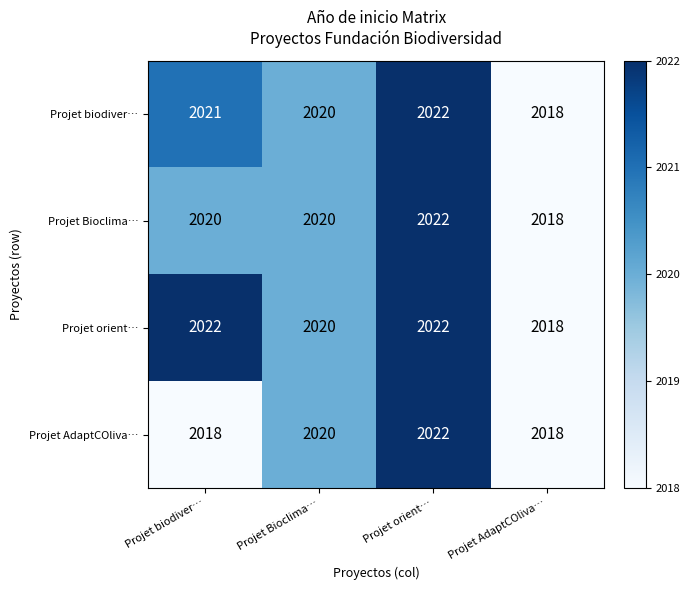

Reading right to left, what are all the values shown in this chart?

Projet biodiver…: 2018	2022	2020	2021
Projet Bioclima…: 2018	2022	2020	2020
Projet orient…: 2018	2022	2020	2022
Projet AdaptCOliva…: 2018	2022	2020	2018